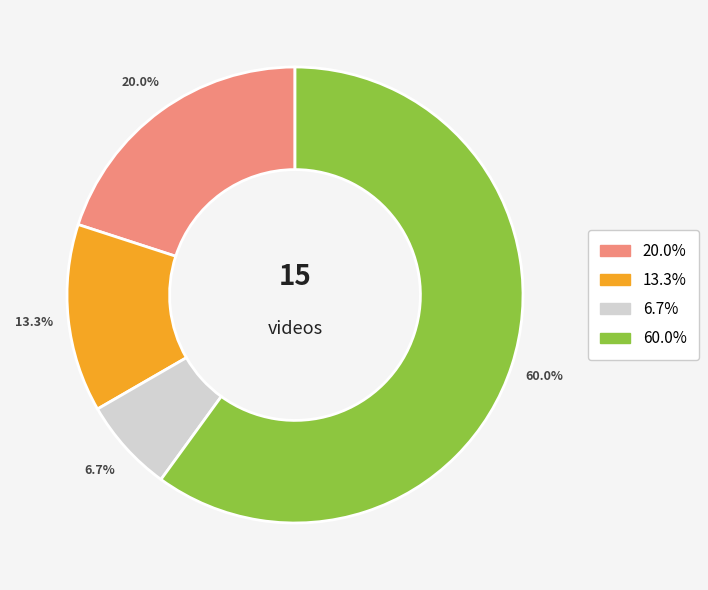

Is there a majority slice in this chart?

Yes